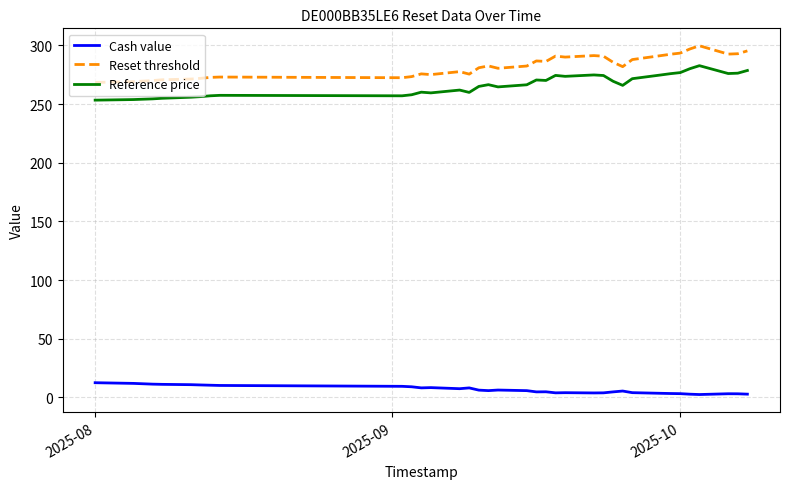

Rank the series by their maximum value, from highest to lowest.

Reset threshold, Reference price, Cash value